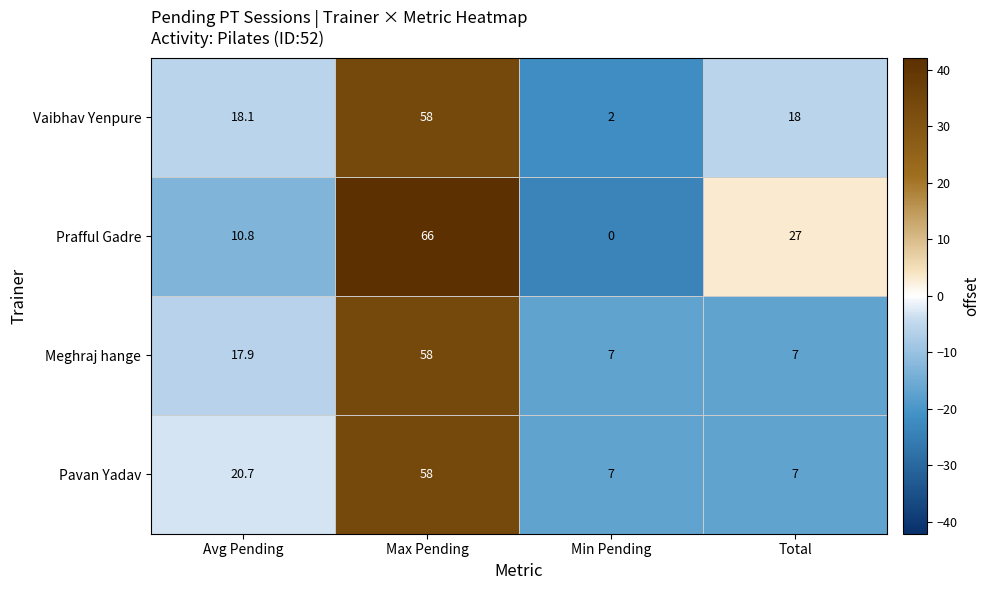

Count the number of data series in this chart.

4